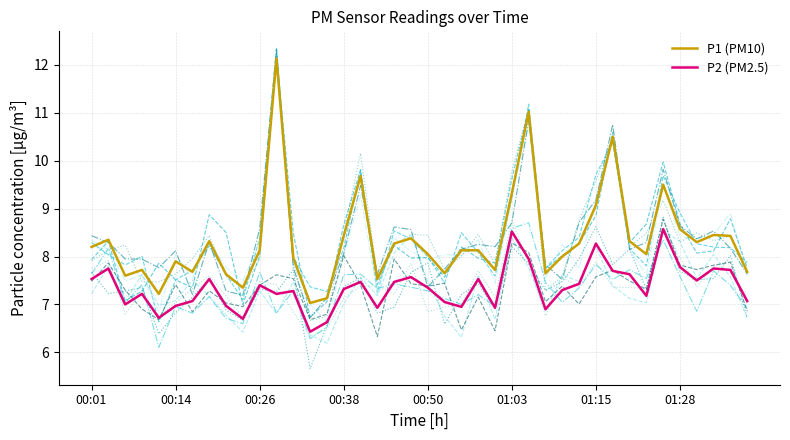

What is the lowest value of the P1 (PM10) series?

7.0